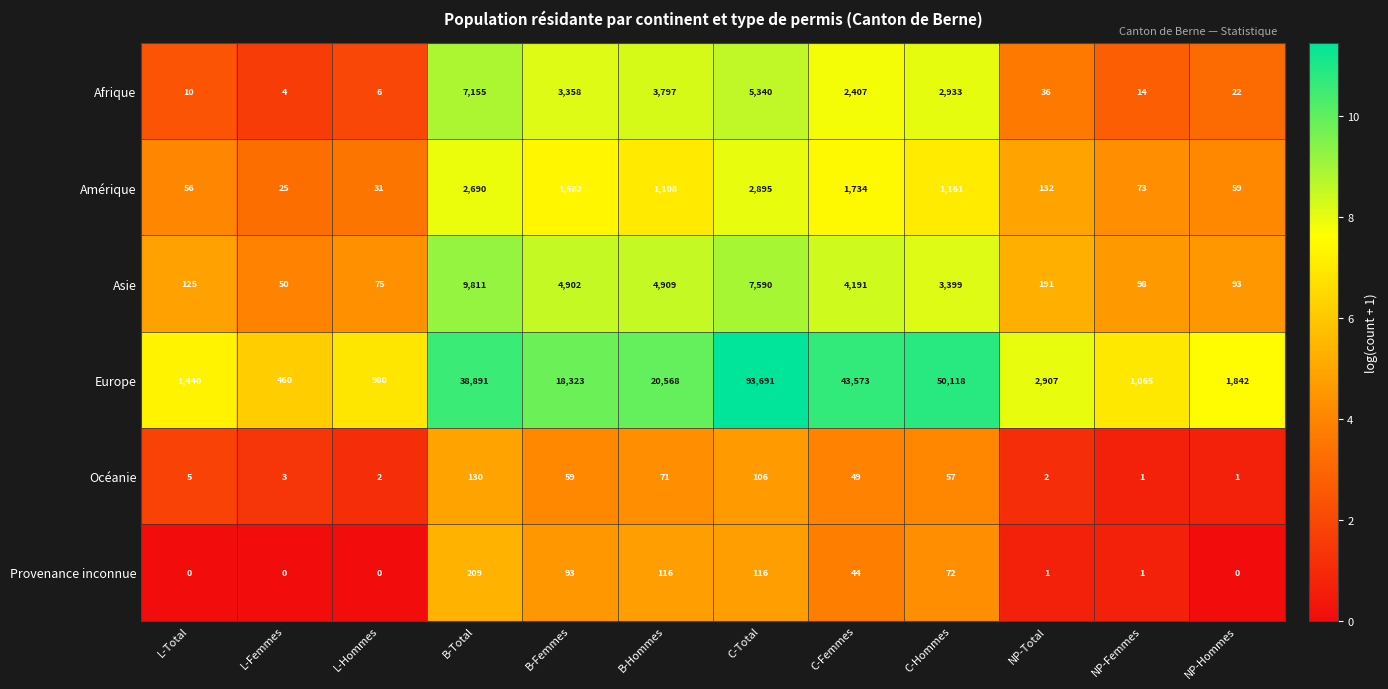

At which label does Europe first exceed 18323?

B-Total